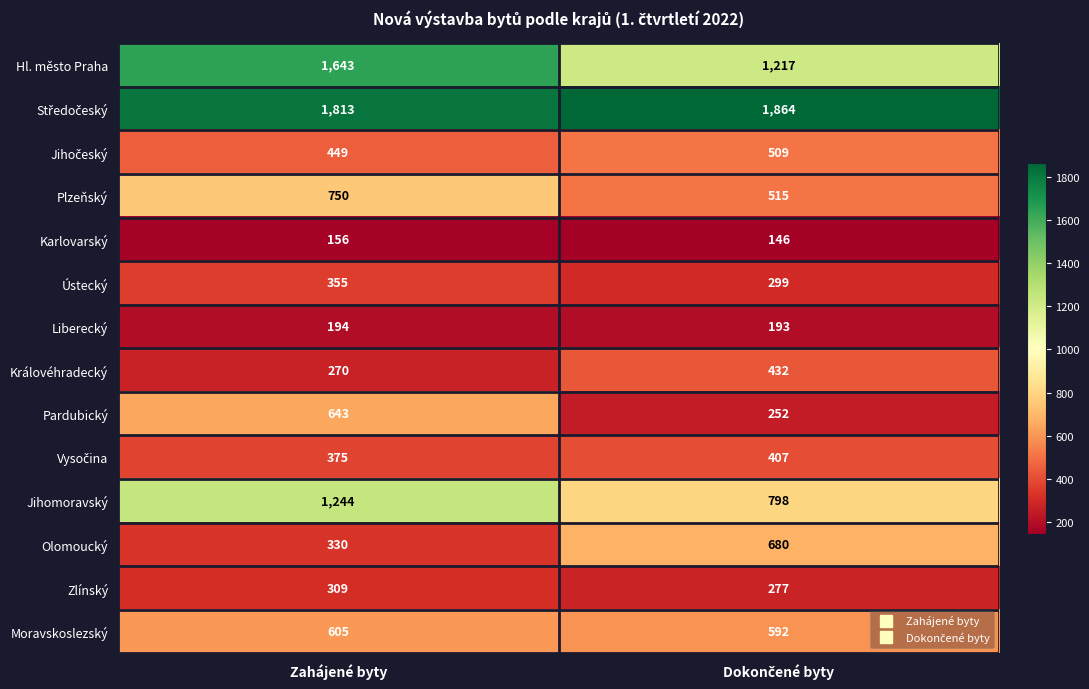

What is the smallest value displayed?

146